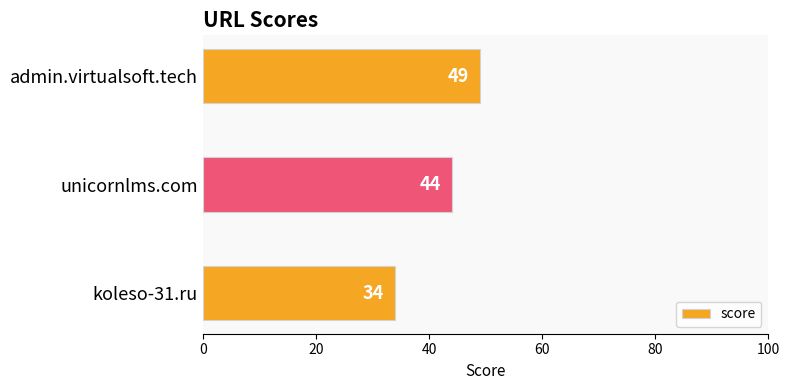

How many bars are there in total?

3